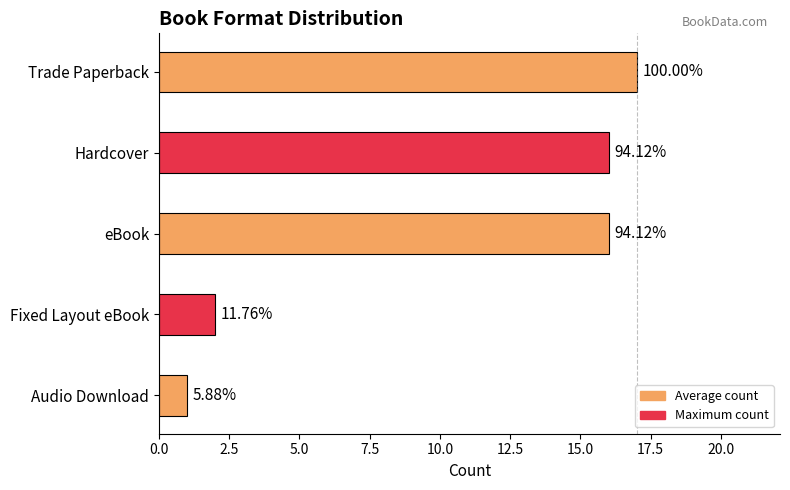

Are the bars horizontal?

Yes